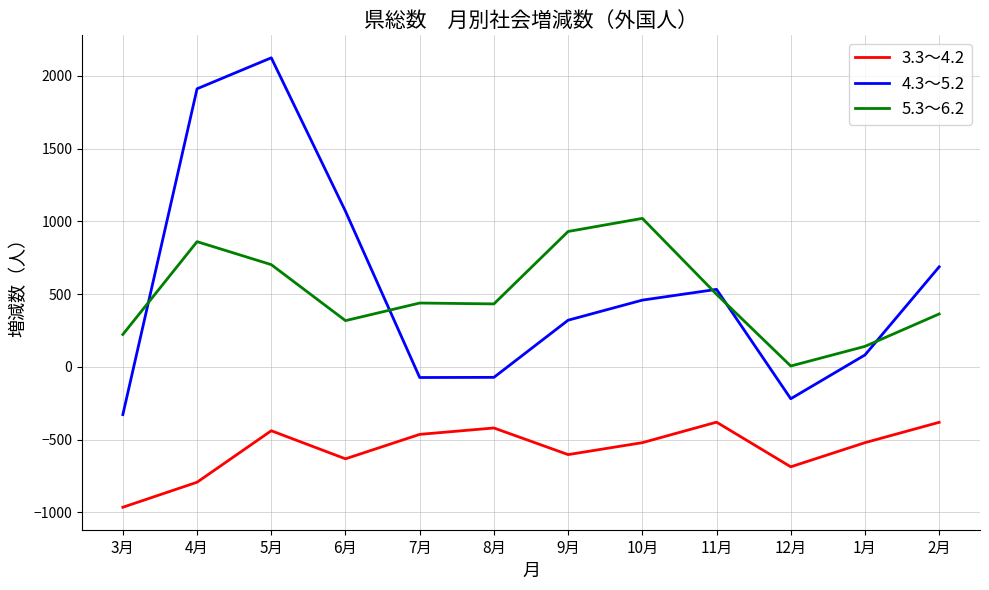

Which series has the largest range (max minus min)?

4.3～5.2